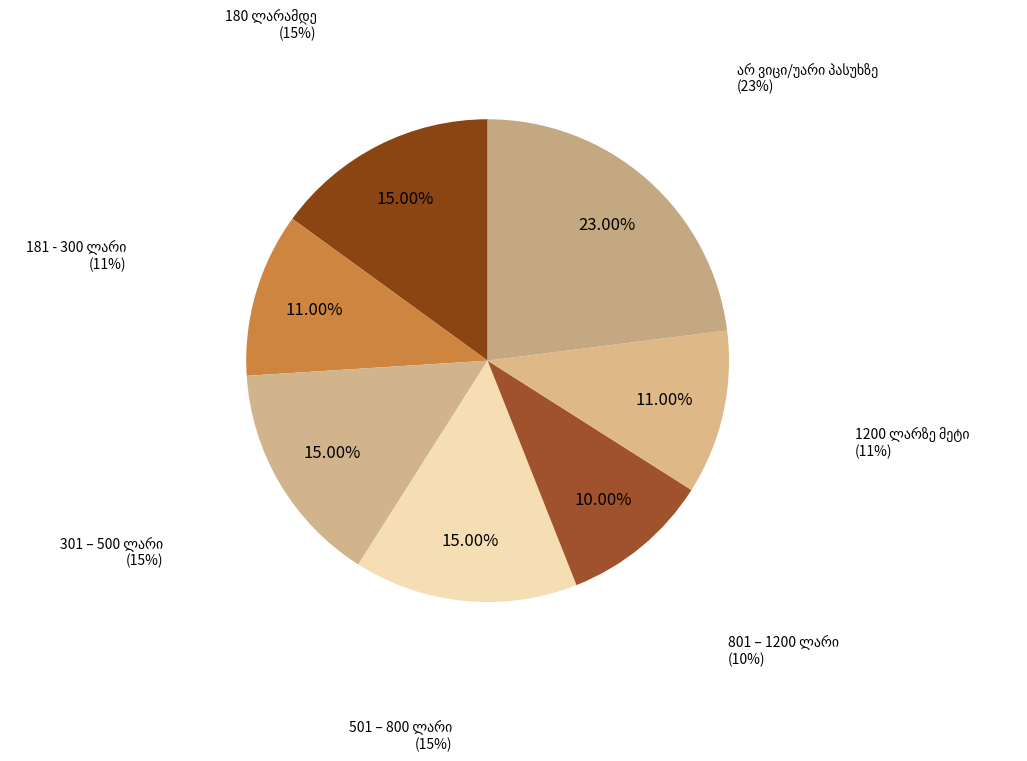

To the nearest percent, what is the difference between the largest and smallest slice percentages?

13%